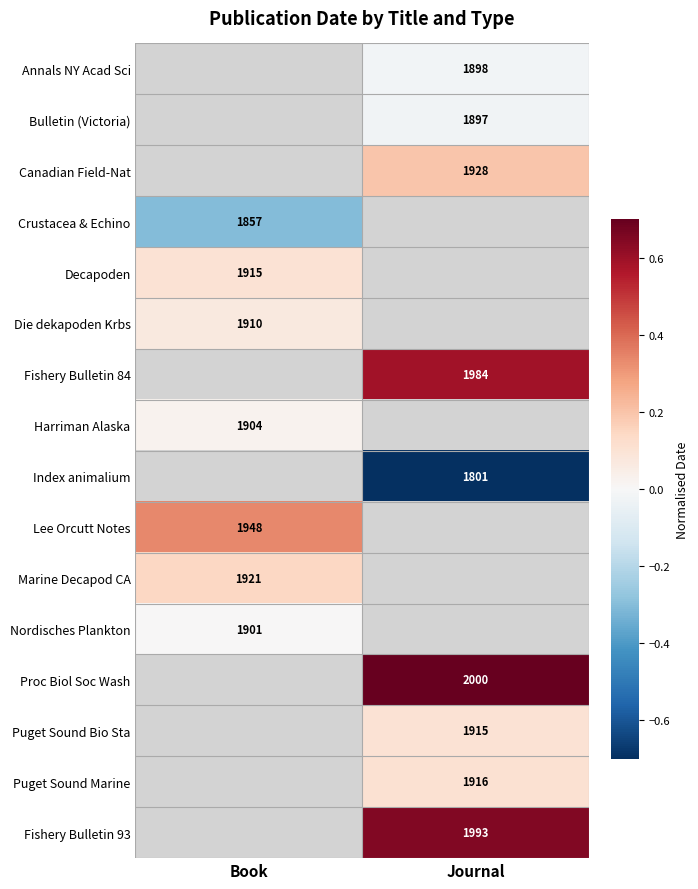

Which label corresponds to the smallest value in the chart?

Journal